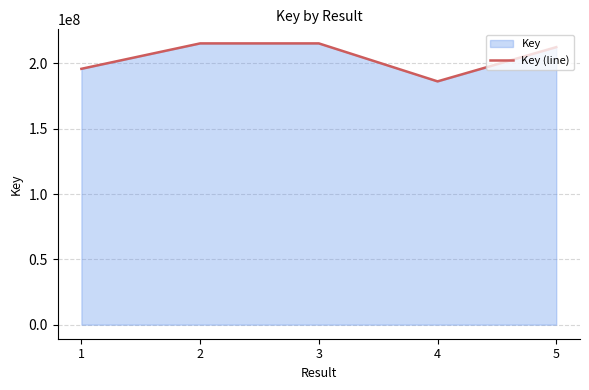

Rank the categories by value from lowest to highest.

4, 1, 5, 3, 2